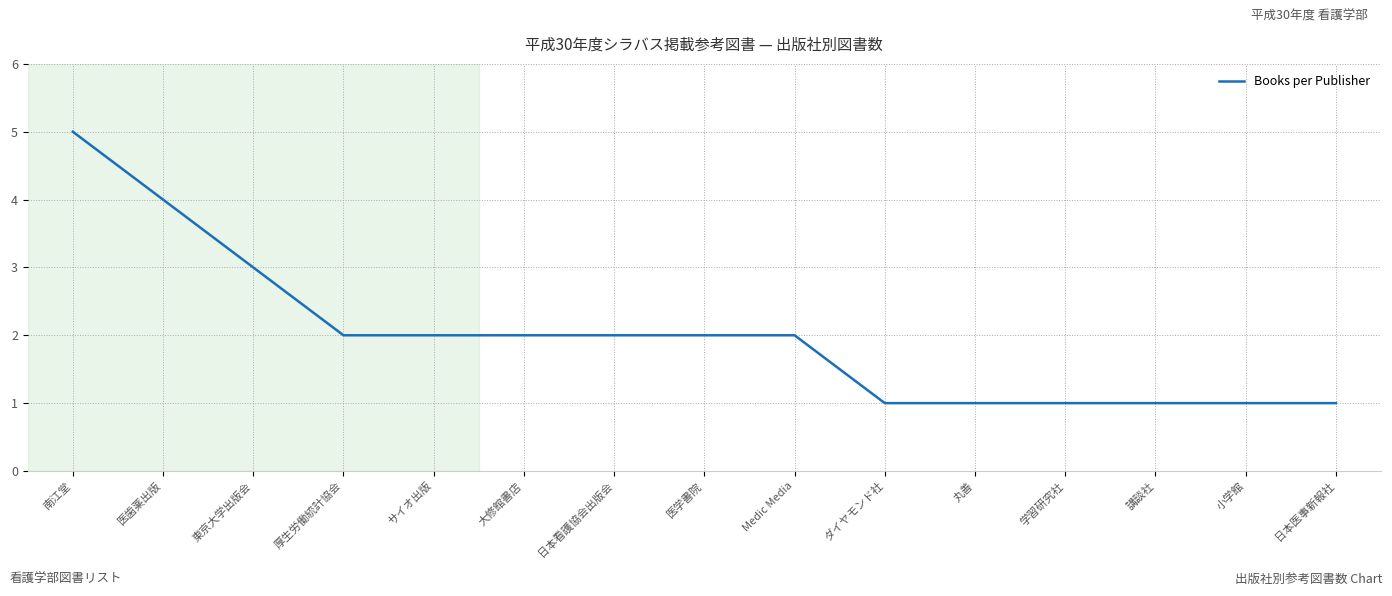

What position from the left is 小学館?

14